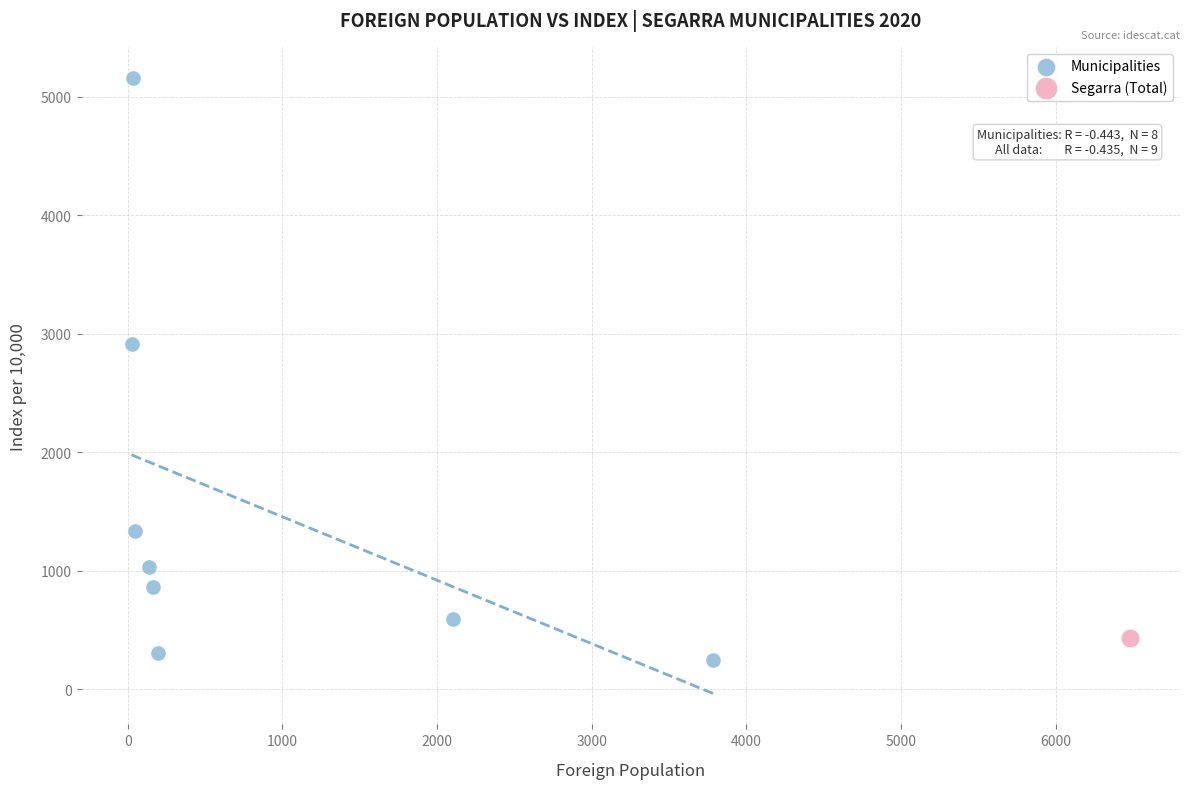

What are all the series names shown in the legend?

Municipalities, Segarra (Total)